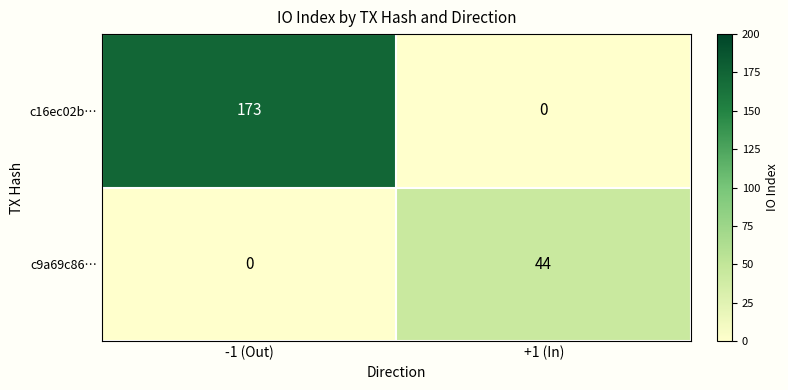

At how many categories does at least one series exceed 152?

1